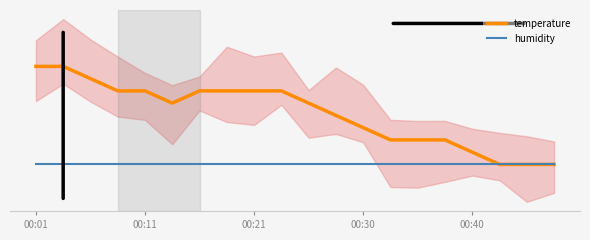

What is the approximate value of temperature at 5?

18.6